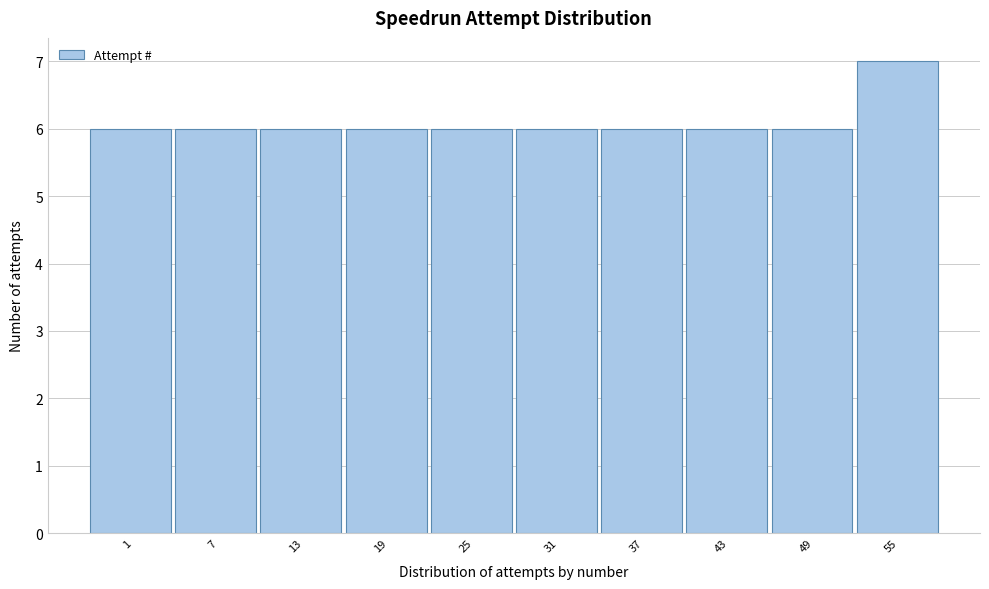

Reading left to right, transcribe all the data shown in this chart.

6	6	6	6	6	6	6	6	6	7